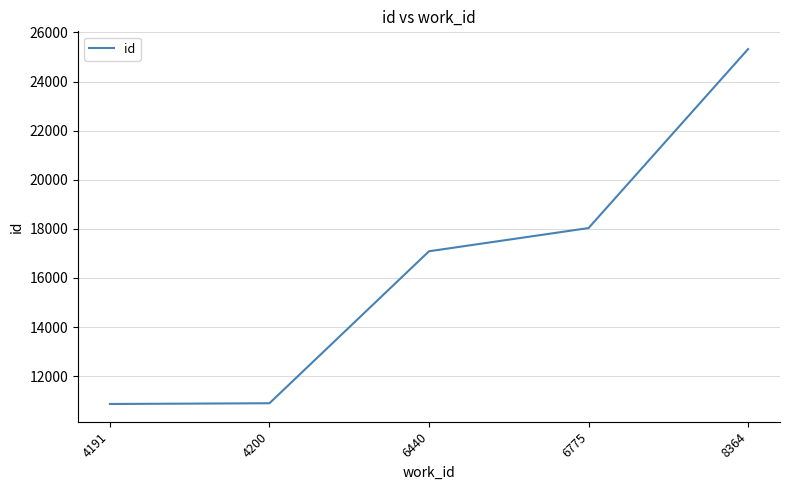

What is the sum of the values at 6440 and 8364?

42409